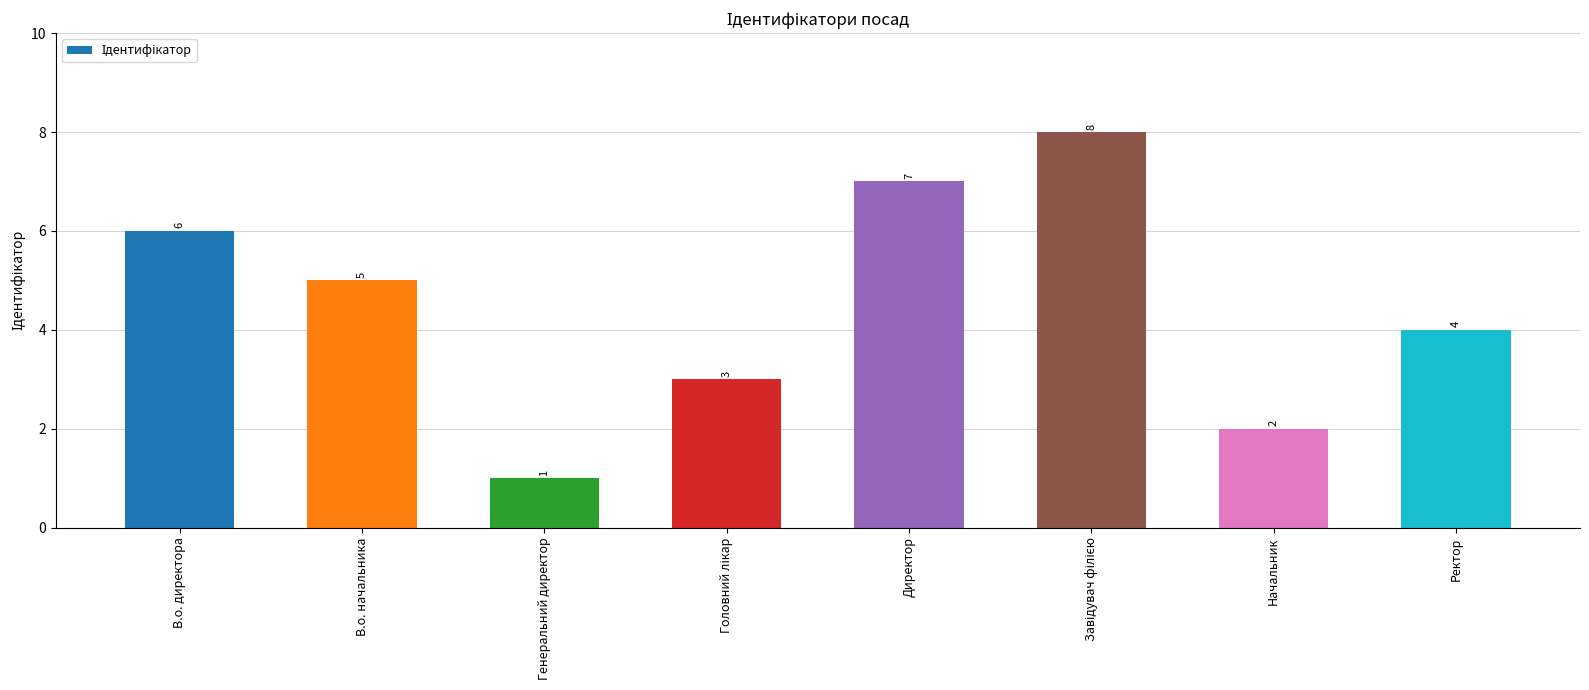

How many data points are less than 5?

4